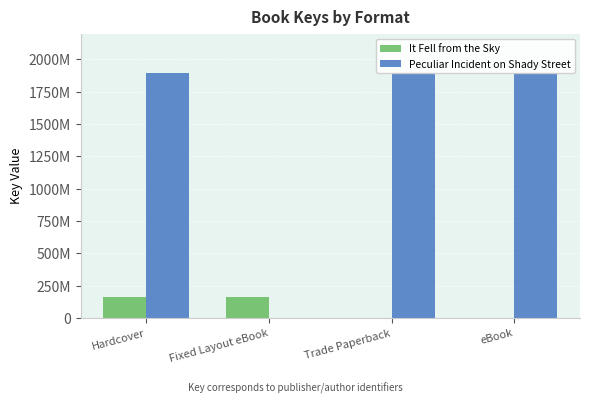

What is the sum of the It Fell from the Sky values at Hardcover and Trade Paperback?

163739941